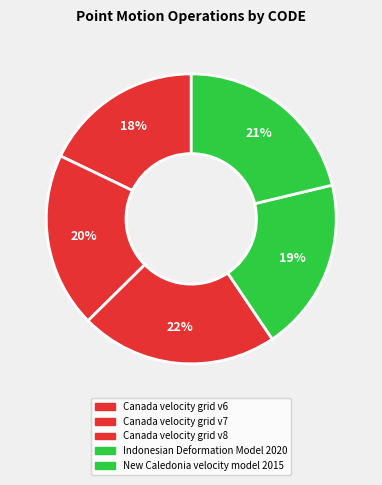

Does Canada velocity grid v8 account for over 50% of the chart?

No